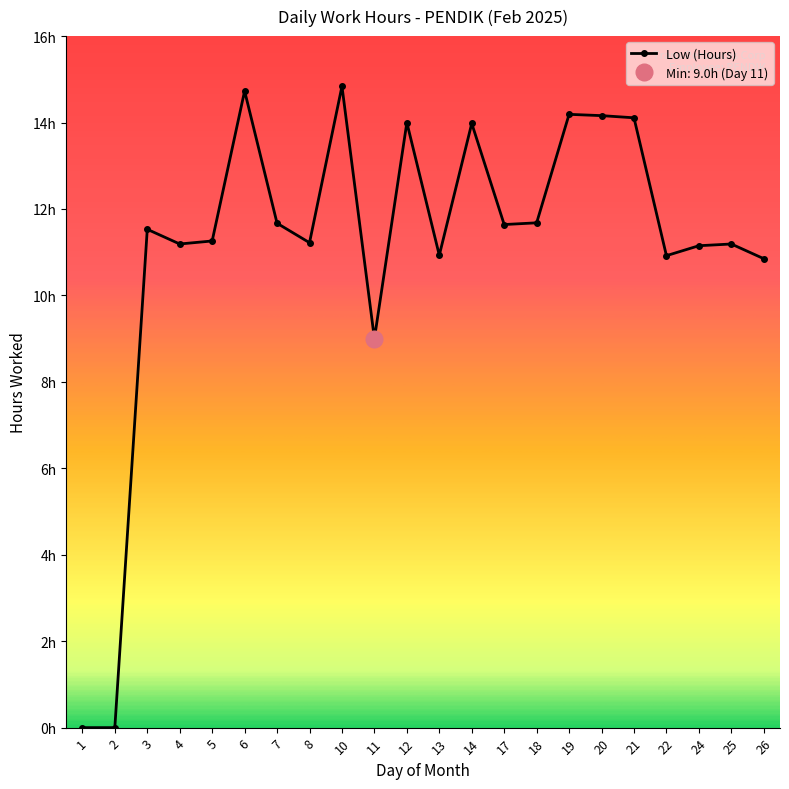

Rank the categories by value from lowest to highest.

1, 2, 11, 26, 22, 13, 24, 4, 25, 8, 5, 3, 17, 7, 18, 14, 12, 21, 20, 19, 6, 10